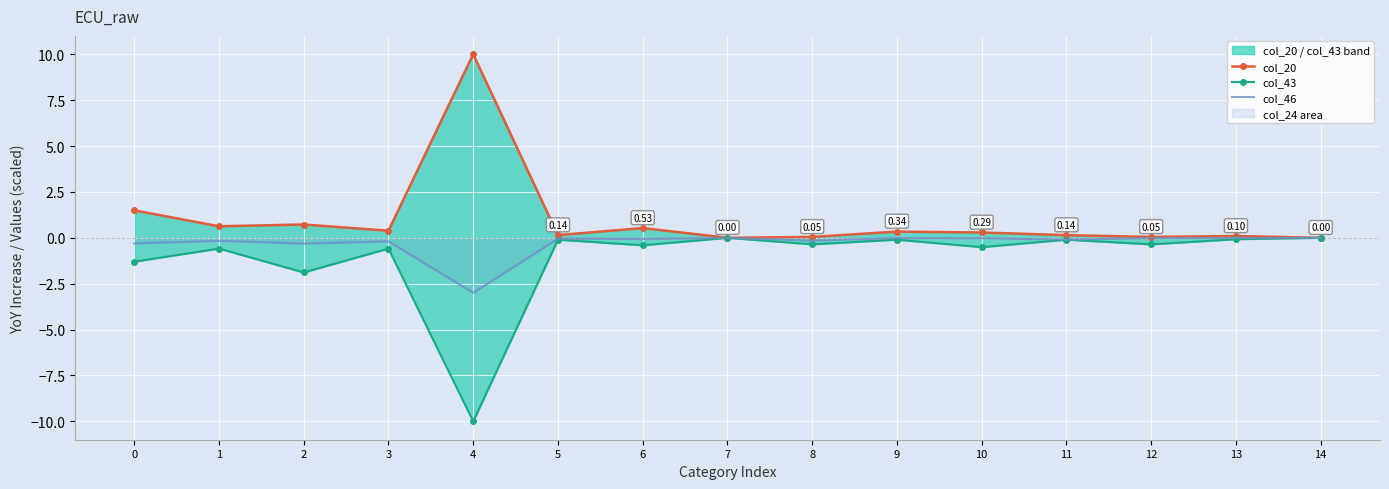

What is the sum of all col_46 values?

-4.4